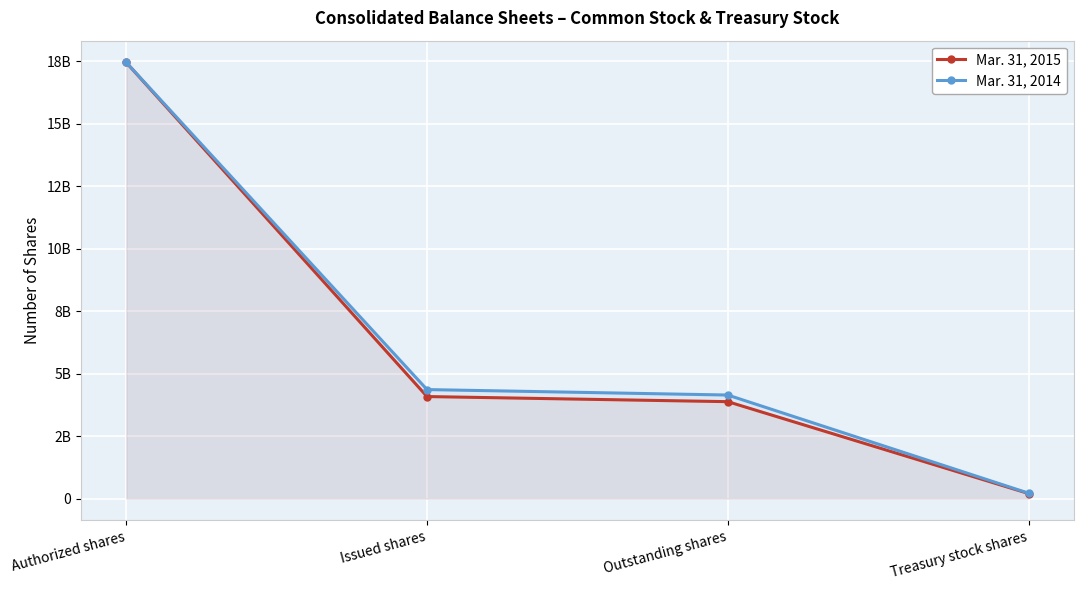

What is the label of the 4th point from the right?

Authorized shares